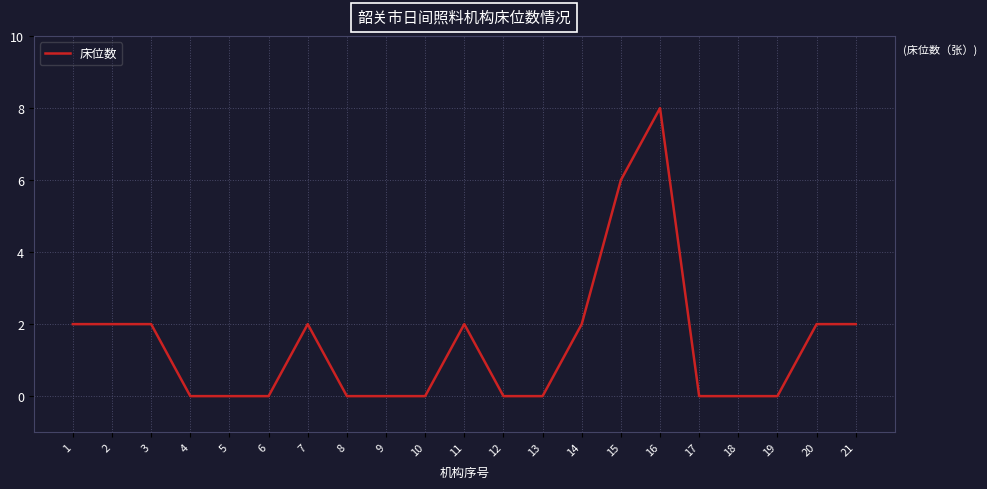

Is it true that the value at 15 is 6?

True